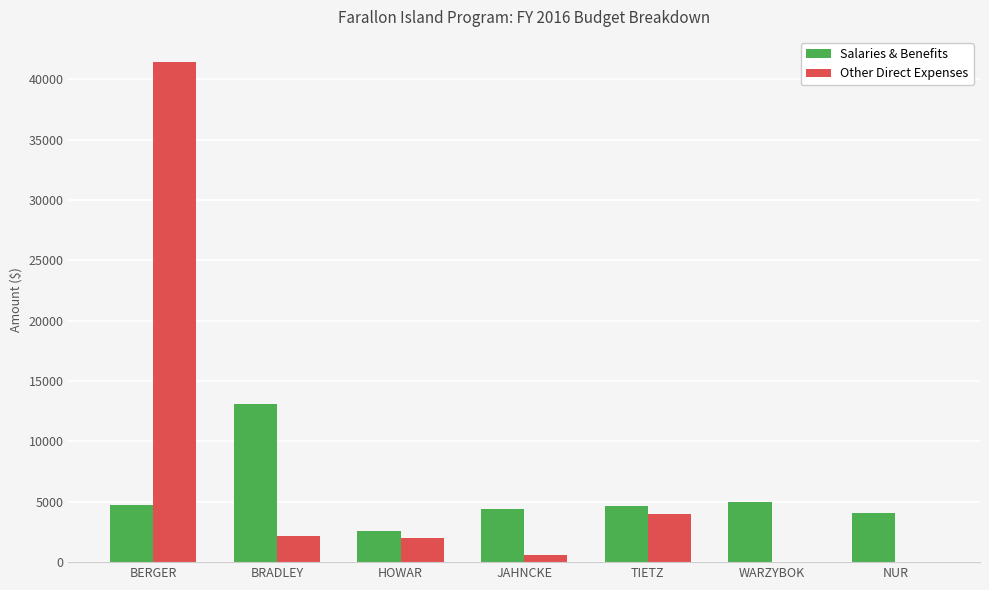

What is the sum of all Salaries & Benefits values?

38528.4